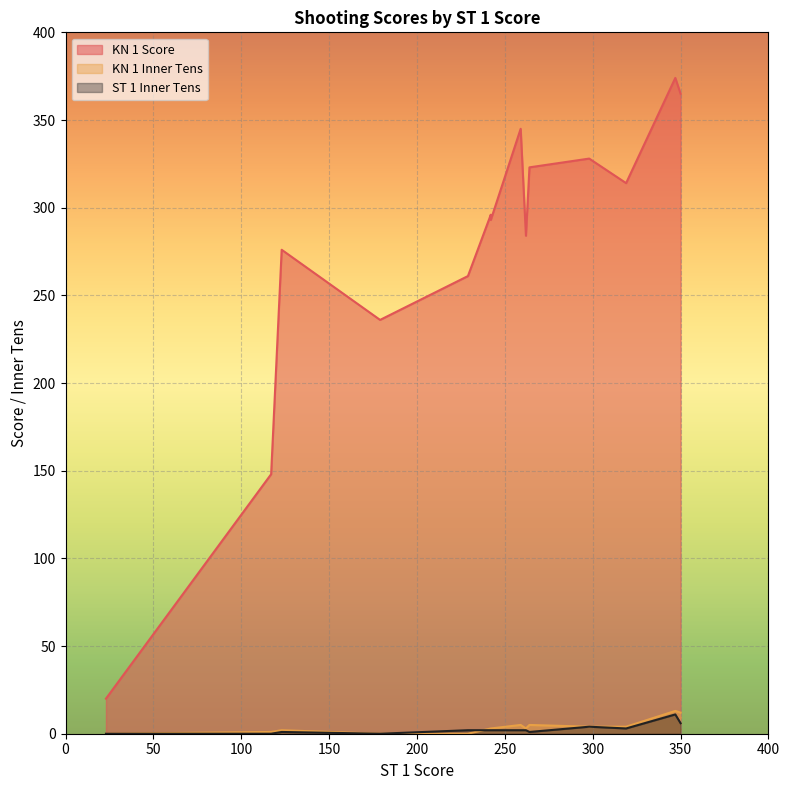

The value of KN 1 Score at 262 is 71. True or false?

False